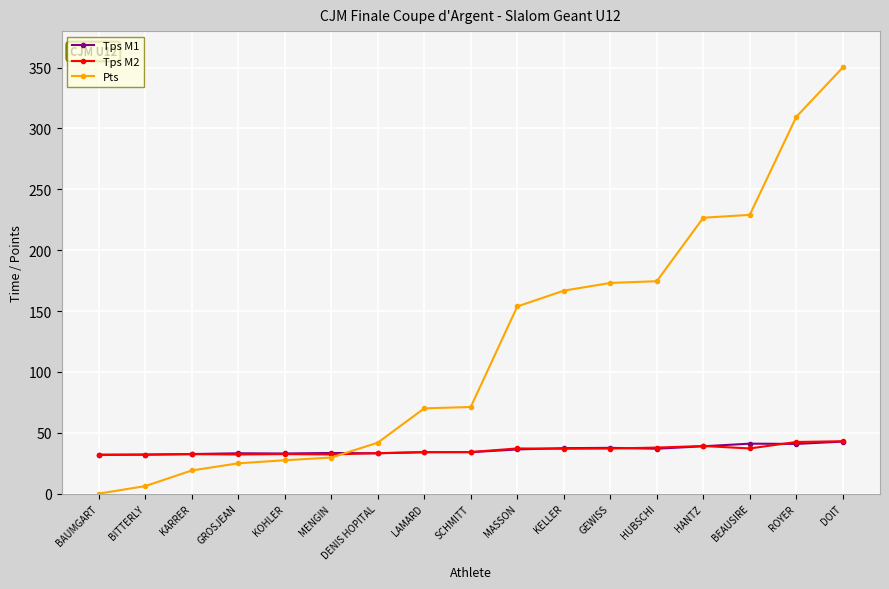

True or false: Tps M2 has more than 2 points higher than both neighbors.

True